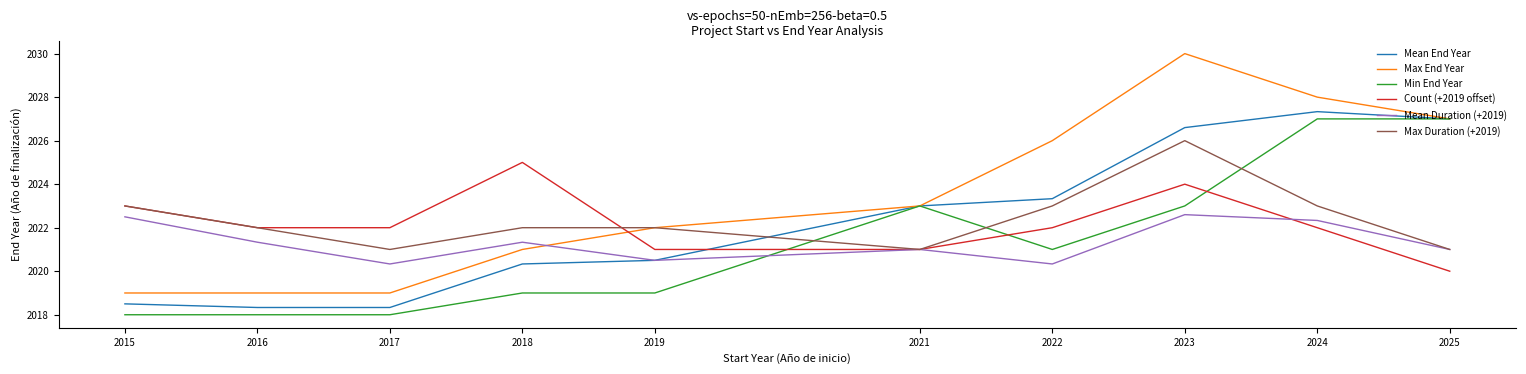

What is the minimum value for Min End Year?

2018.0